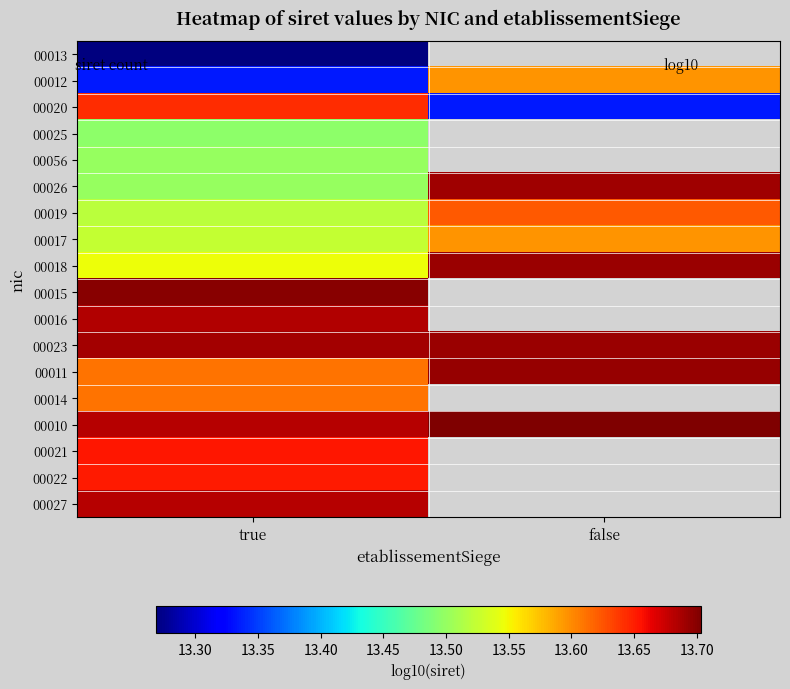

What is the difference between the 00012 values at false and true?

0.3